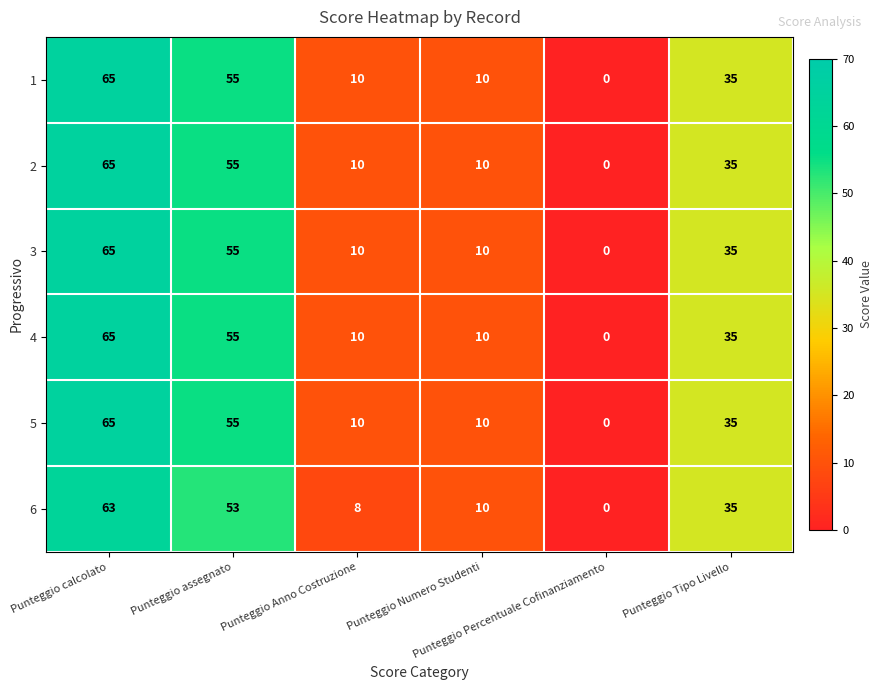

What is the greatest value displayed?

65